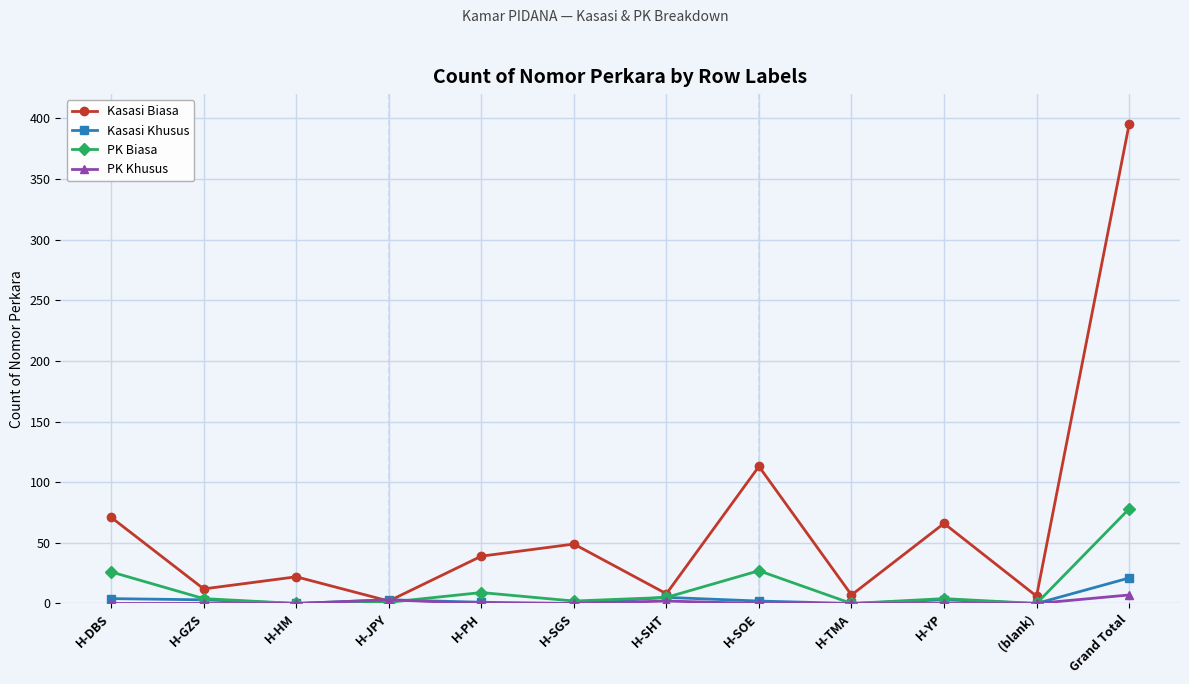

Where is the first local maximum for Kasasi Biasa?

H-HM